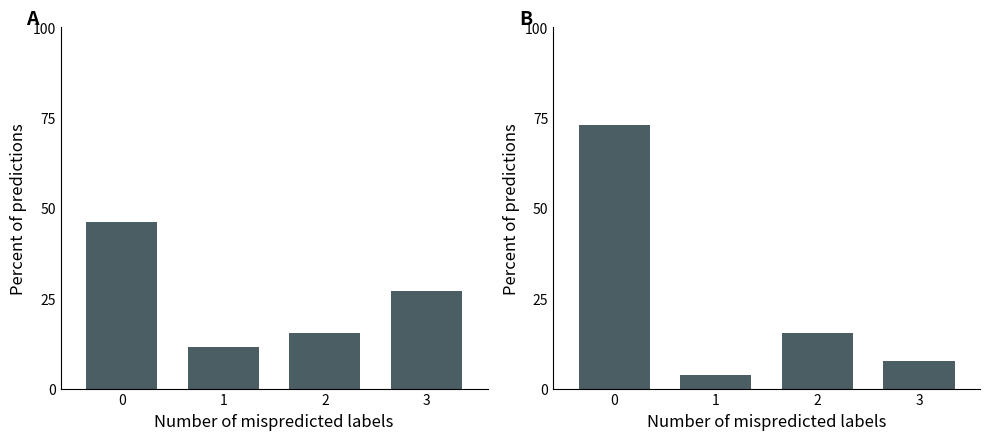

What is the value of the 3rd bar from the left?

15.4